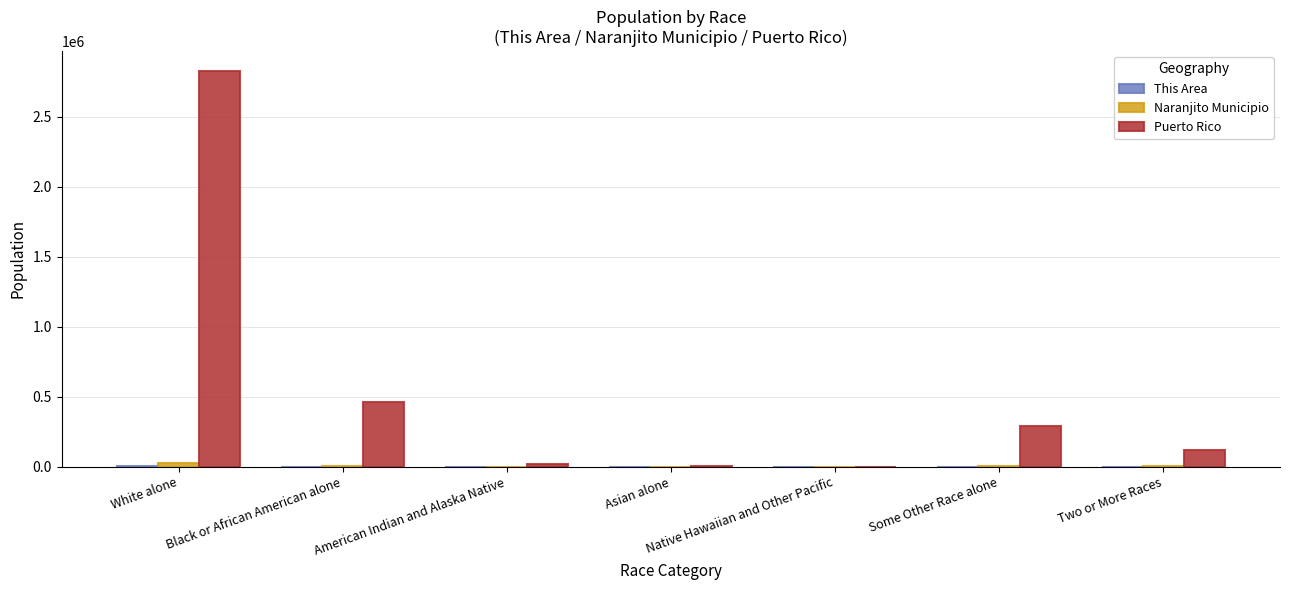

Which series has the largest range (max minus min)?

Puerto Rico